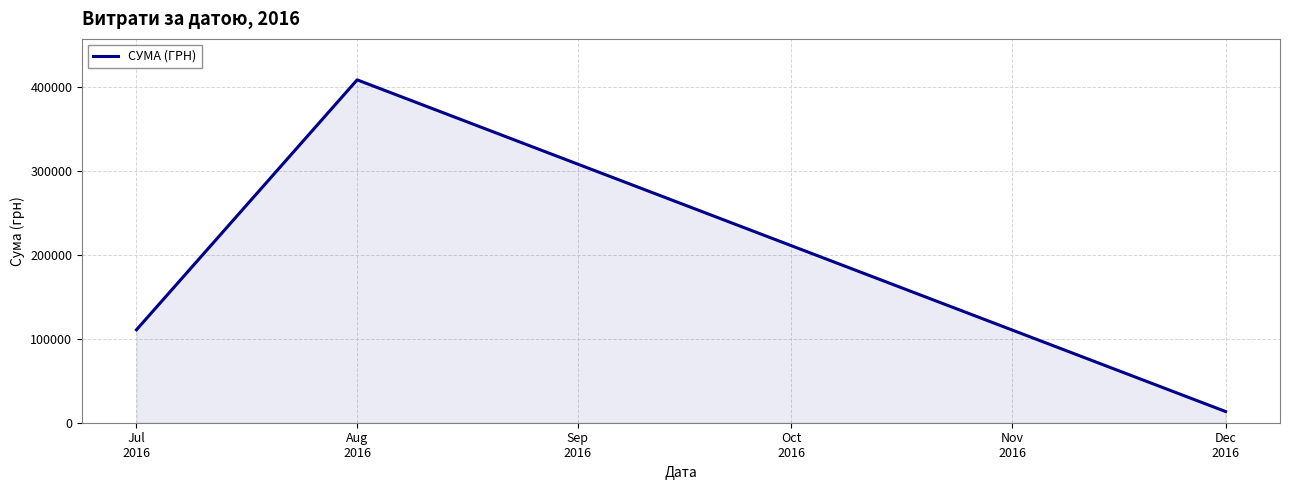

True or false: the data shows 110757.9 at Jul
2016.

True